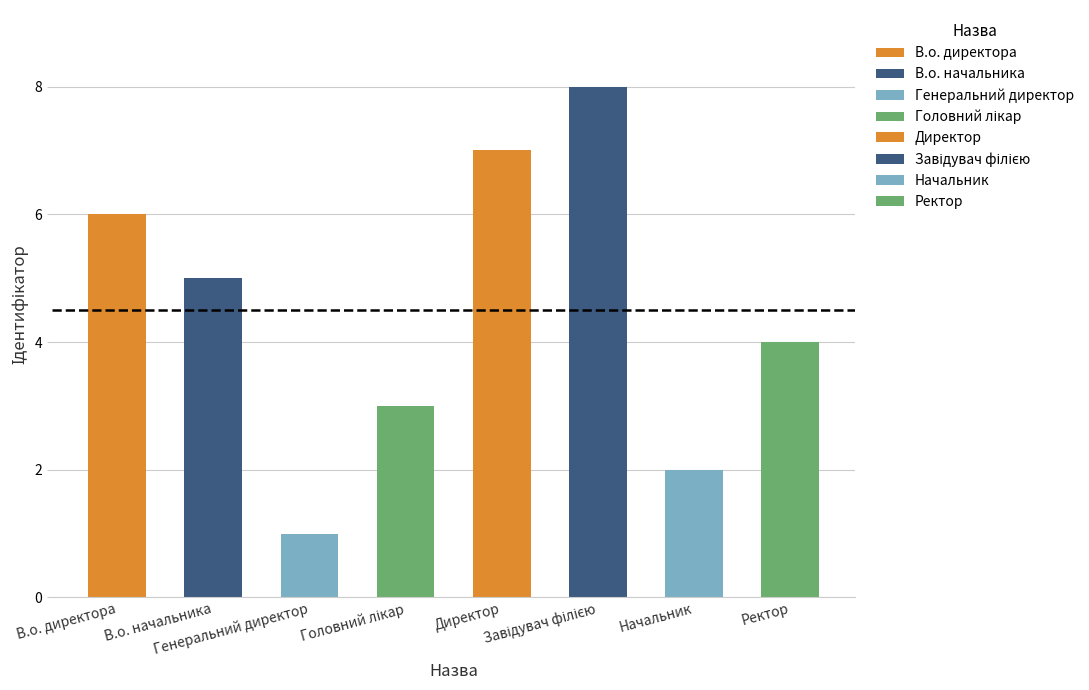

What is the greatest value displayed?

8